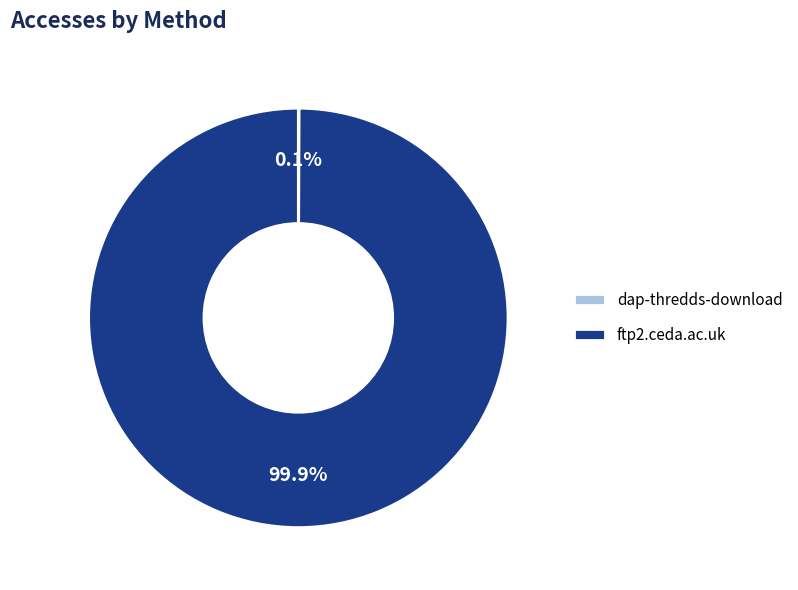

Is it true that ftp2.ceda.ac.uk is 100% of the pie?

True